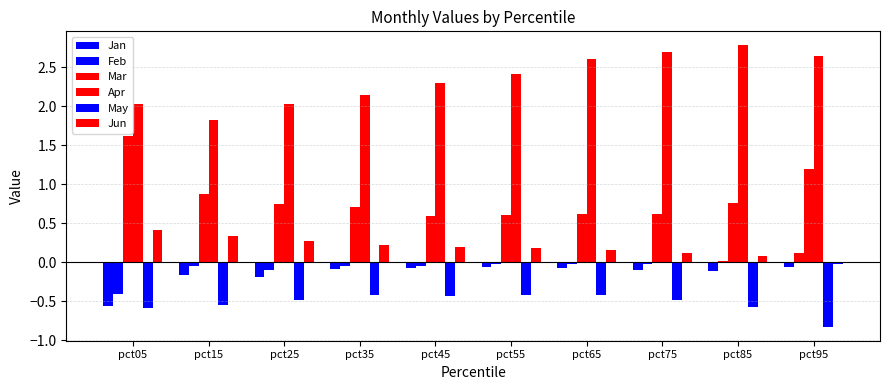

At which label is Jan closest to 0?

pct55